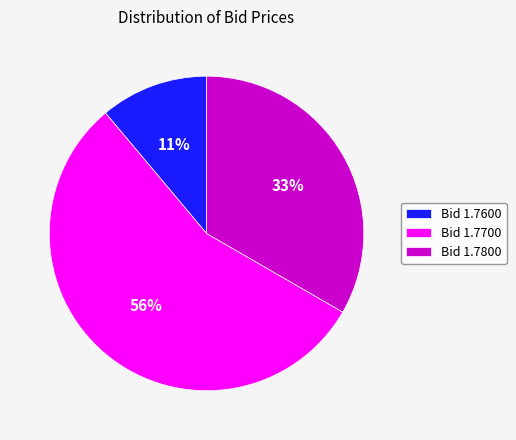

Is the sum of Bid 1.7700 and Bid 1.7800 greater than half?

Yes